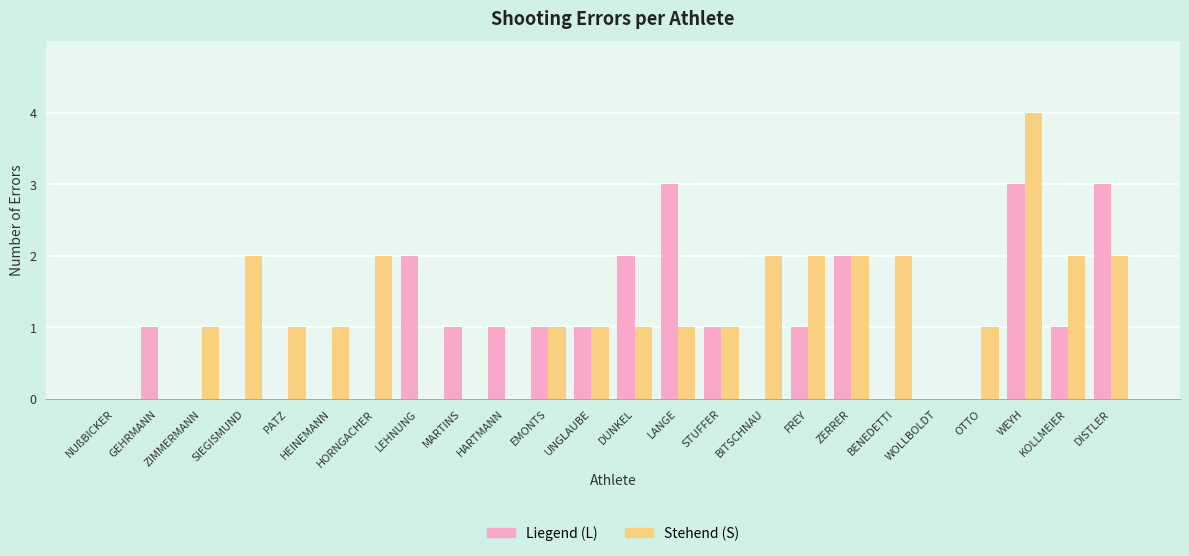

Reading right to left, what are all the values shown in this chart?

Liegend (L): 3	1	3	0	0	0	2	1	0	1	3	2	1	1	1	1	2	0	0	0	0	0	1	0
Stehend (S): 2	2	4	1	0	2	2	2	2	1	1	1	1	1	0	0	0	2	1	1	2	1	0	0